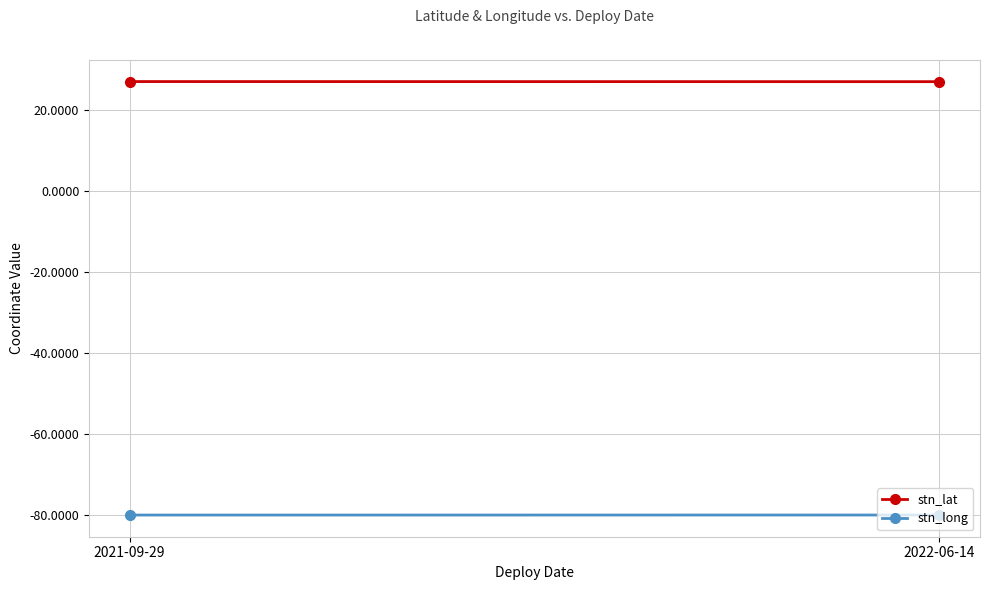

At how many categories does at least one series exceed -35?

2